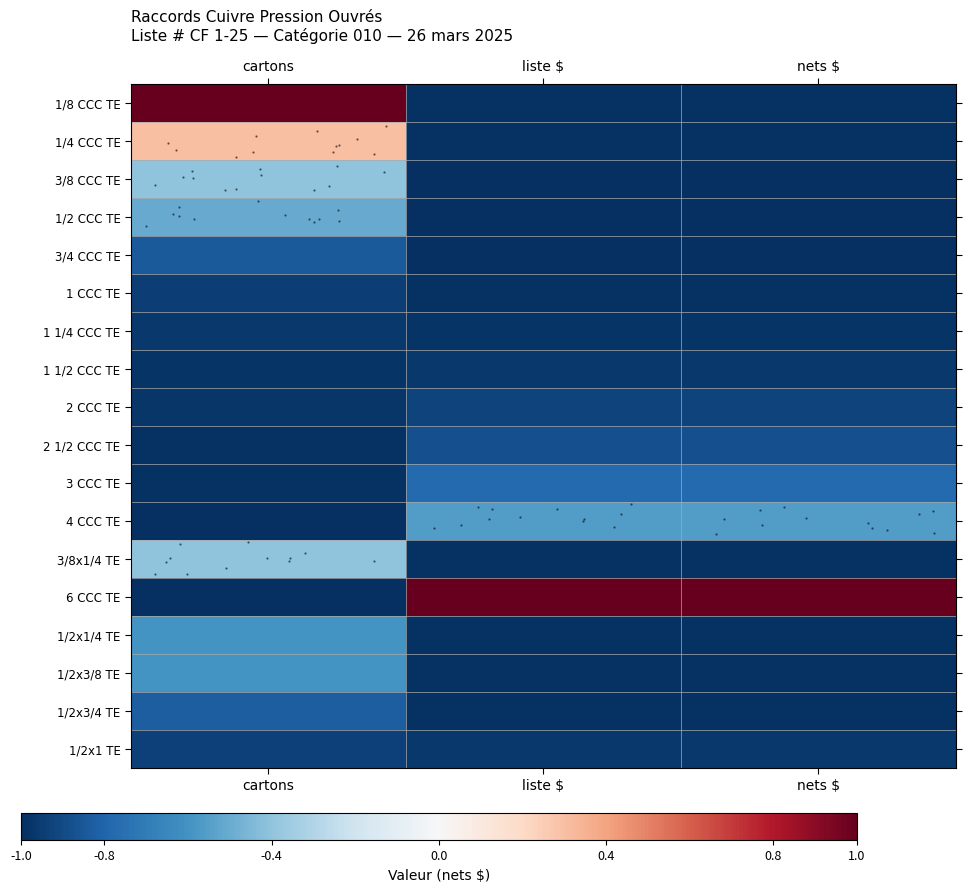

Which has a higher value, liste $ or cartons?

cartons